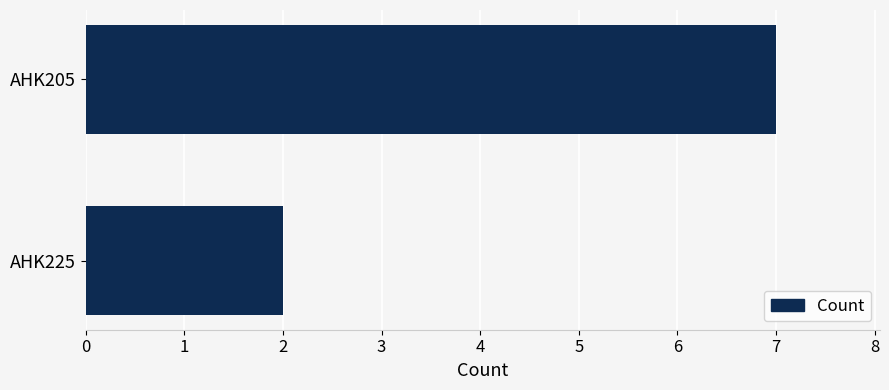

The value at AHK225 is 3. True or false?

False